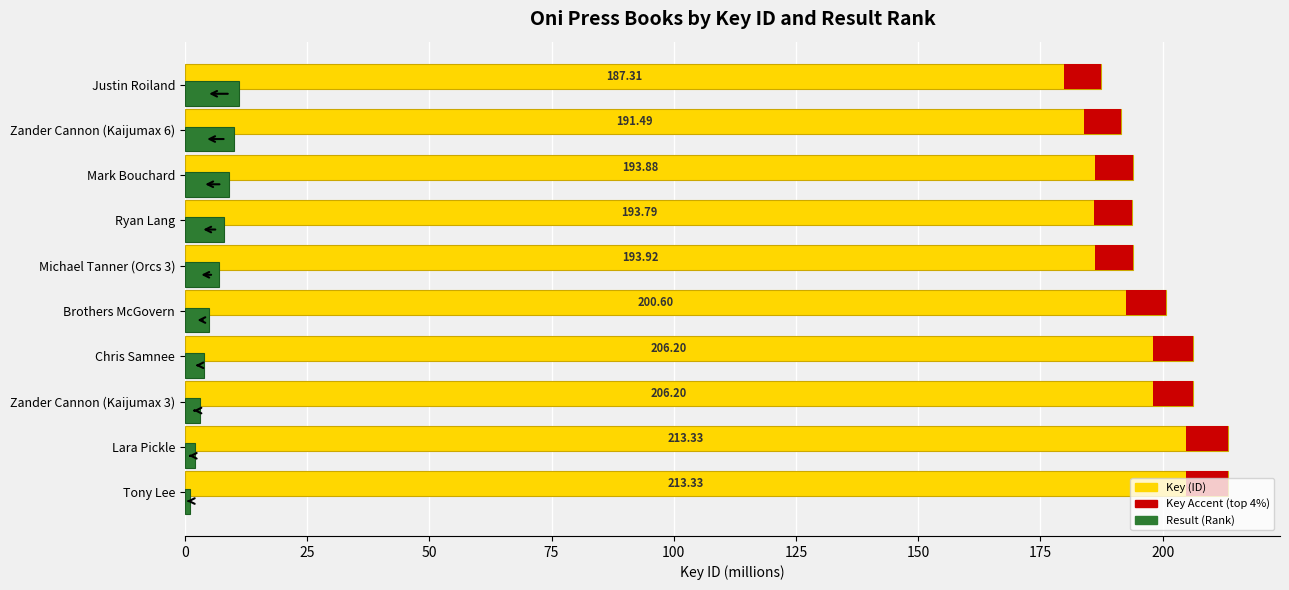

Which series has the largest total across all categories?

Key (ID)